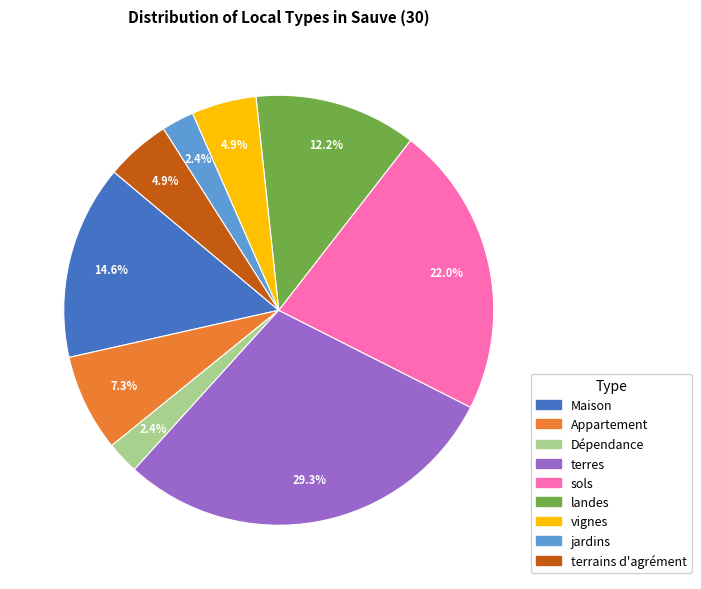

What percentage is the sols slice, to the nearest percent?

22%